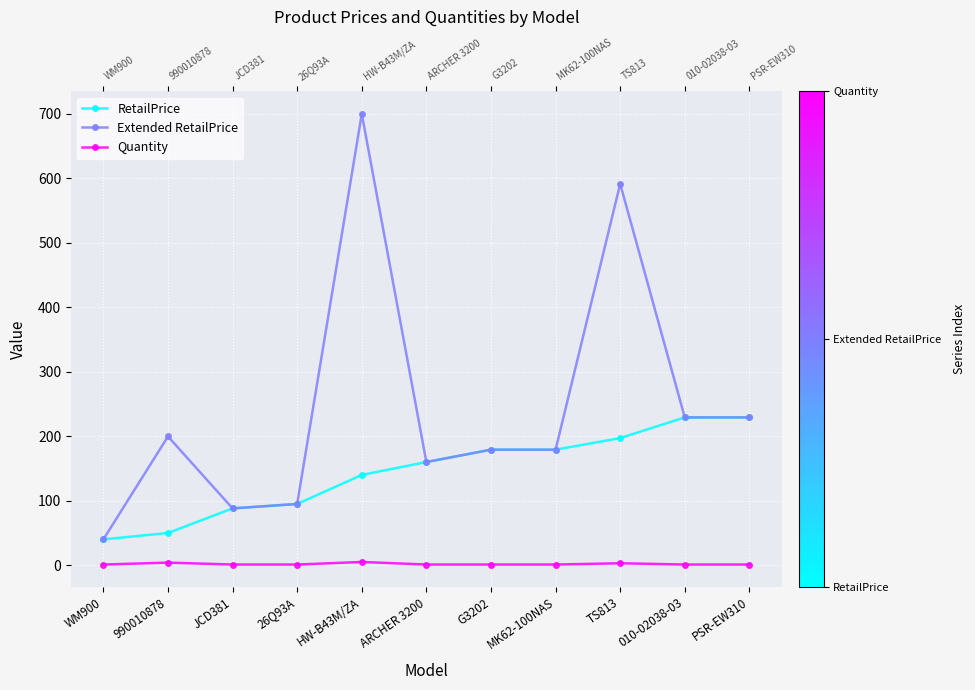

True or false: Quantity has a value of 1.9 at HW-B43M/ZA.

False